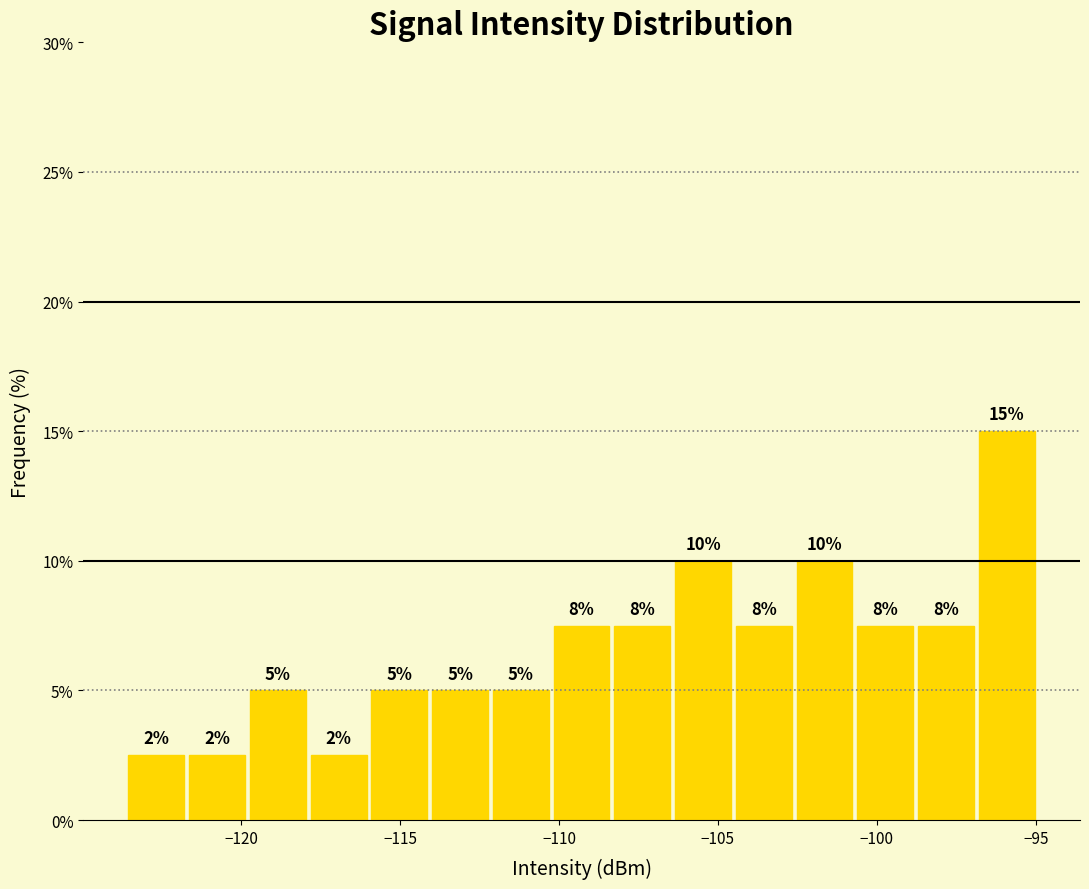

Around what value on the x-axis is the tallest bar? Give the approximate position of its centre, as read against the axis.

-96.0